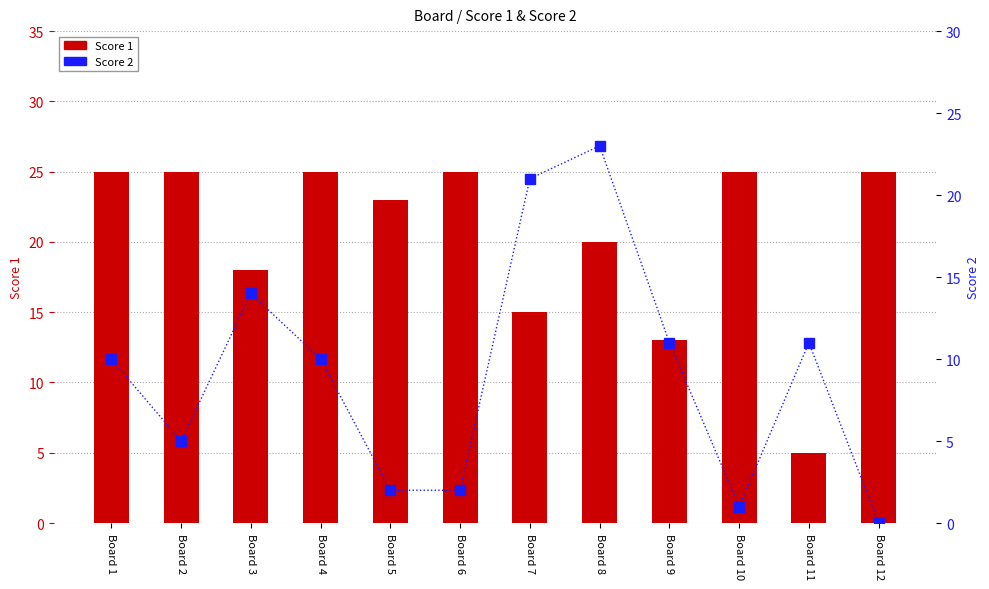

Rank the categories by Score 1 value from lowest to highest.

Board 11, Board 9, Board 7, Board 3, Board 8, Board 5, Board 1, Board 2, Board 4, Board 6, Board 10, Board 12